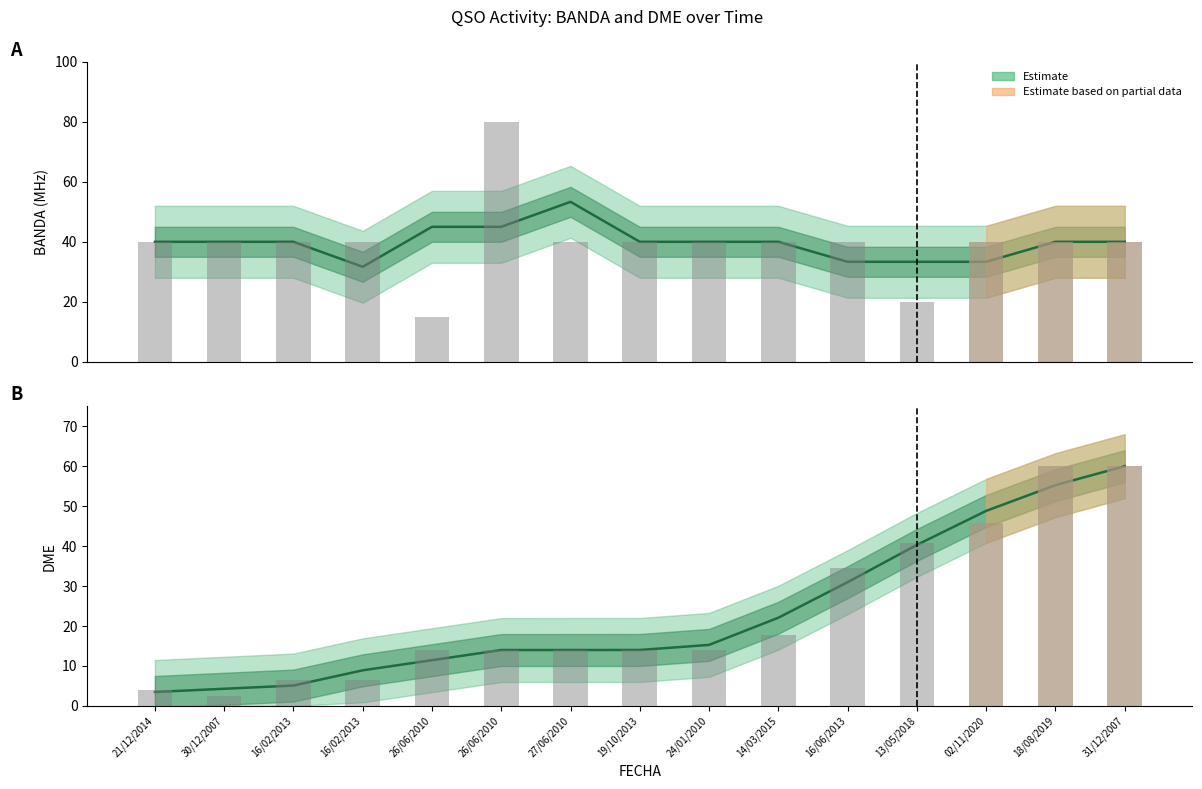

What is the difference between the second highest and second lowest values in the DME series?

56.0